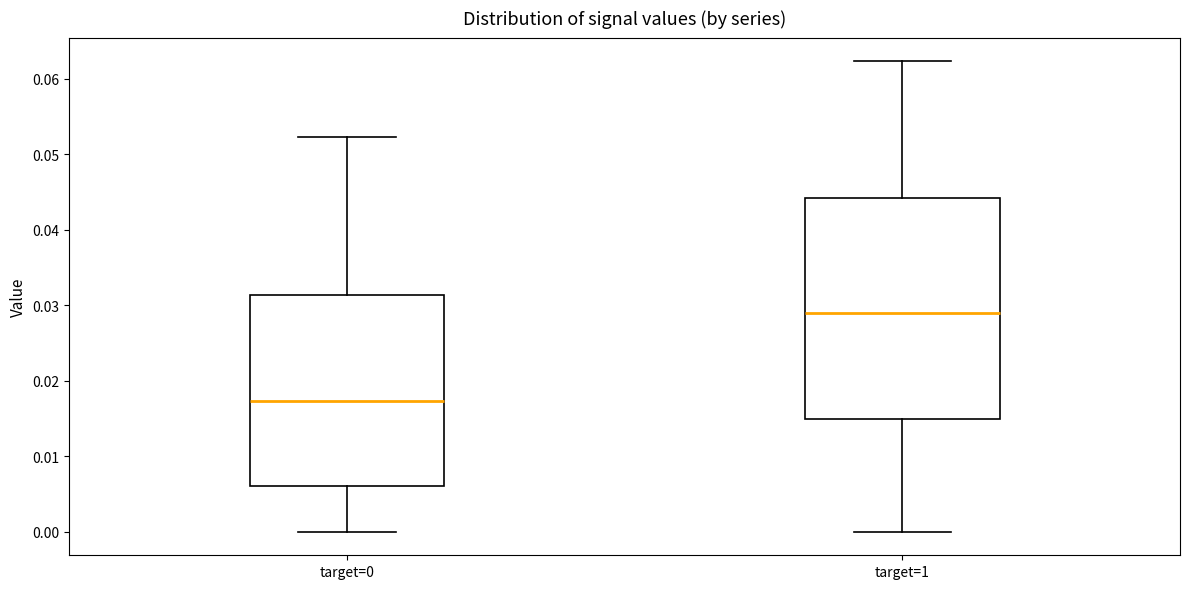

Which box is the tallest, from its lower edge to its upper edge?

target=1